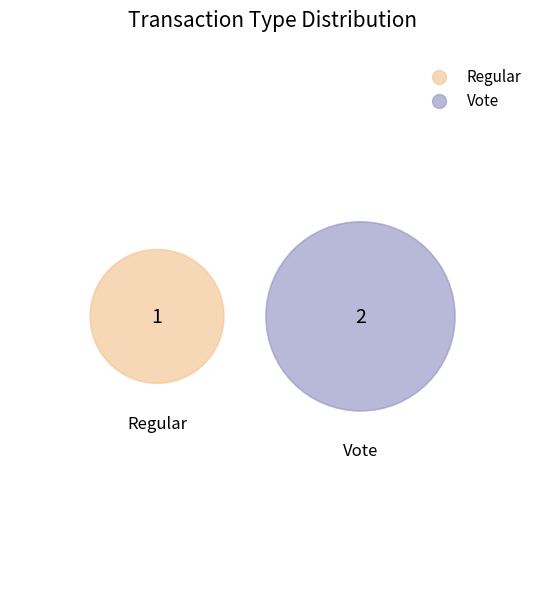

Rank the categories by value from lowest to highest.

Regular, Vote